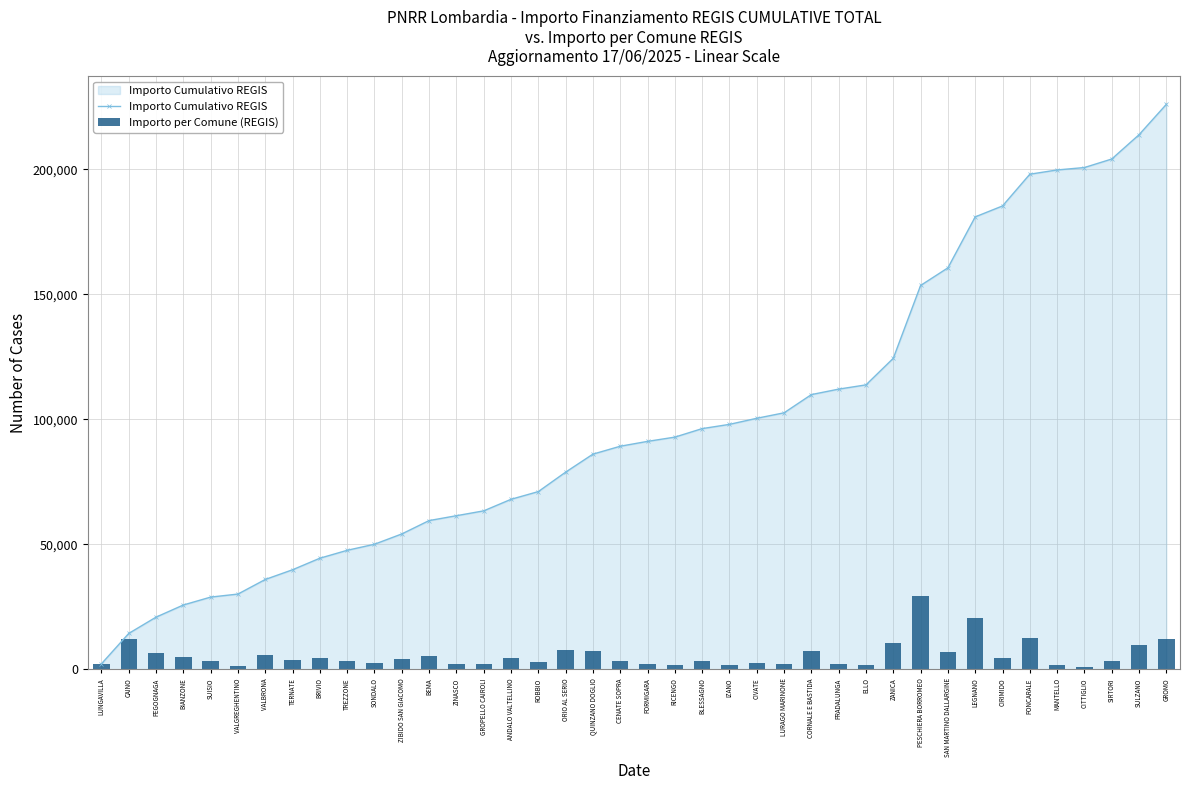

What is the smallest value displayed?

972